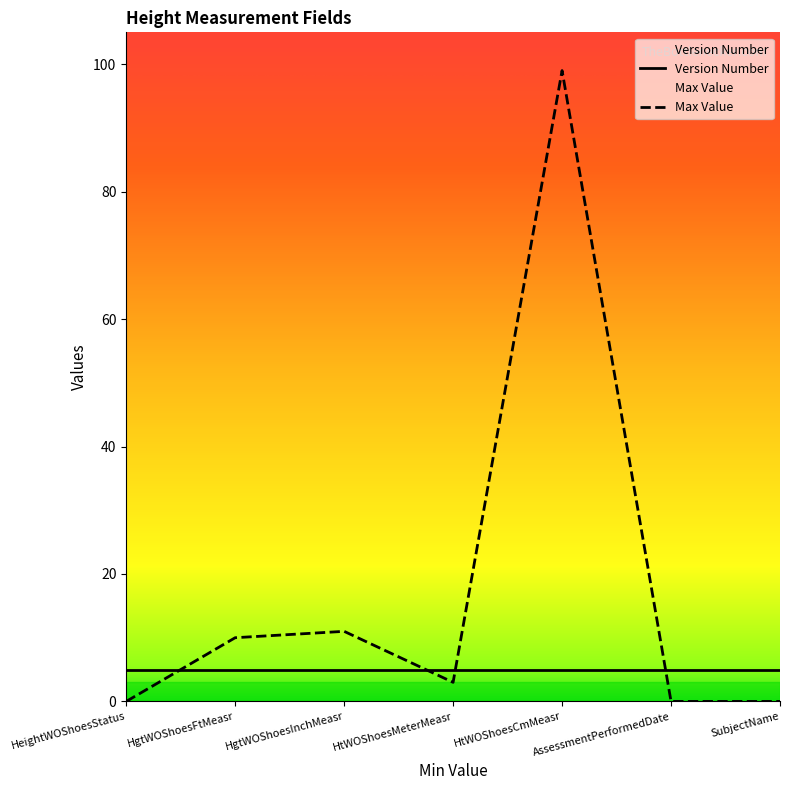

Is it true that the value at HgtWOShoesInchMeasr is 18?

False